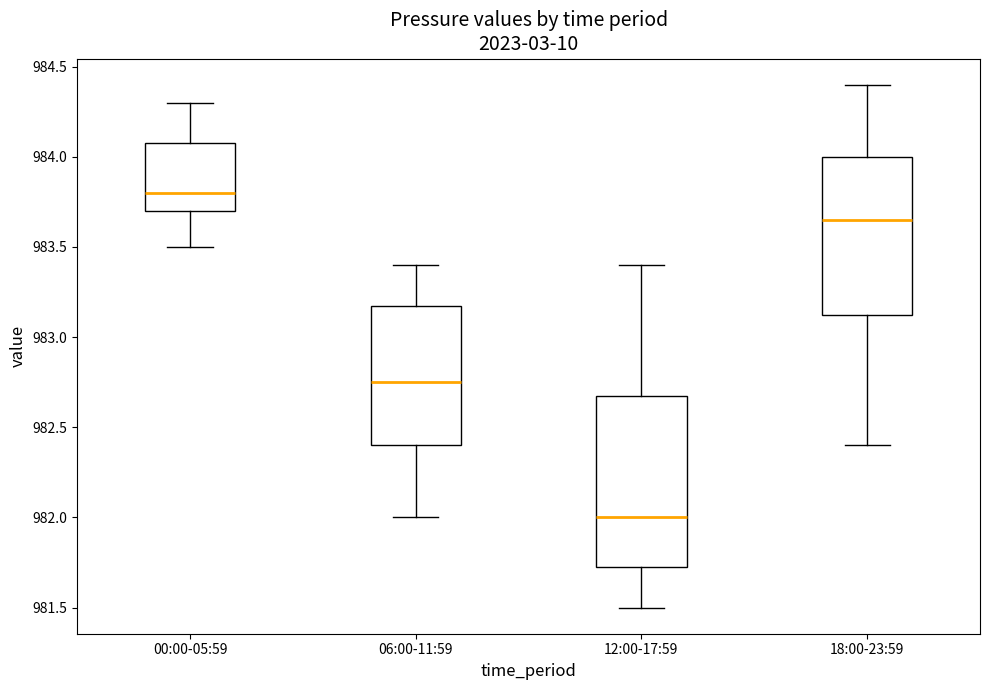

Reading left to right, transcribe this box plot: for each box, give where its median line is, the range the box spans, and where its two whiskers end, as read against the y-axis. The values are not printed on the chart, so give them approximately, as read against the axis.

00:00-05:59: median 983.80, box 983.70 to 984.10, whiskers 983.50 to 984.30
06:00-11:59: median 982.75, box 982.40 to 983.20, whiskers 982.00 to 983.40
12:00-17:59: median 982.00, box 981.75 to 982.70, whiskers 981.50 to 983.40
18:00-23:59: median 983.65, box 983.15 to 984.00, whiskers 982.40 to 984.40